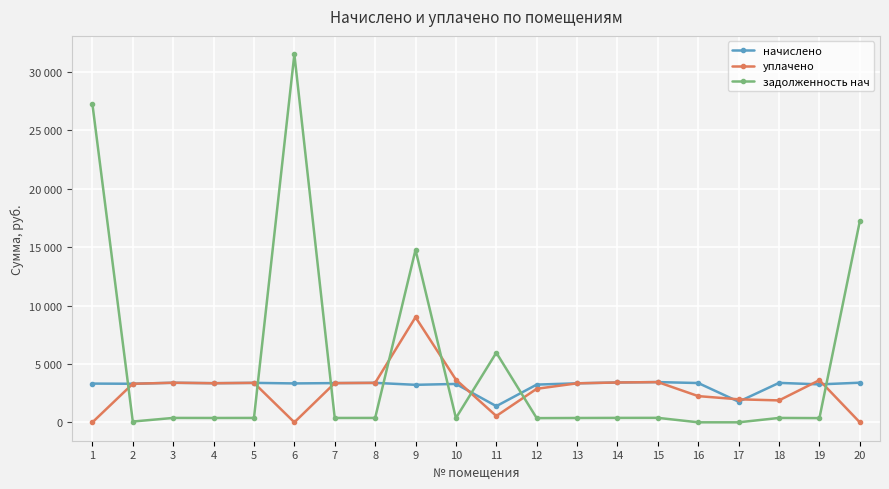

At 4, list the series in order from smallest to largest.

задолженность нач, начислено, уплачено